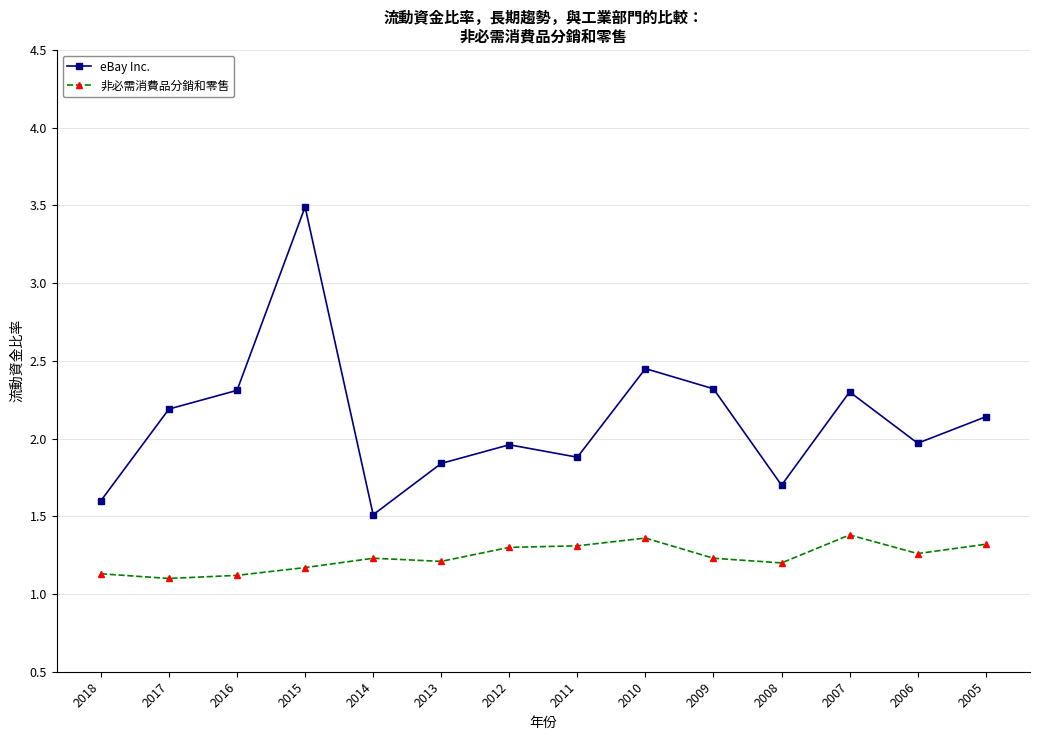

True or false: eBay Inc. and 非必需消費品分銷和零售 cross at least once.

False